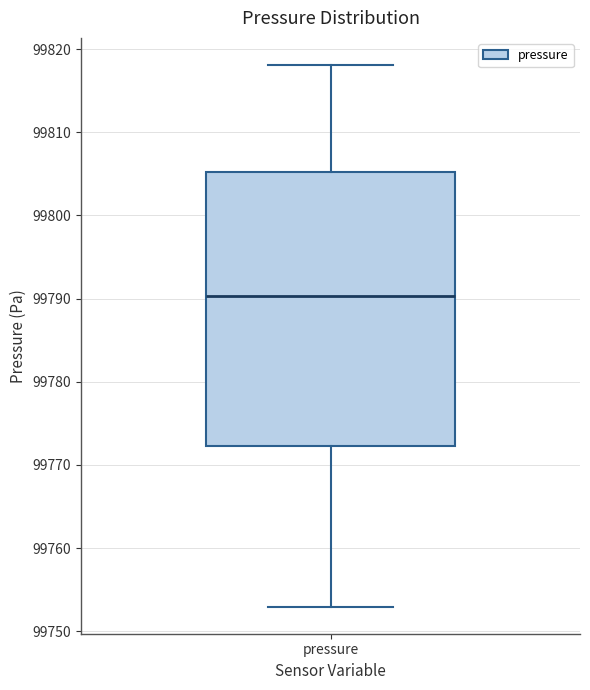

Read this box plot against the y-axis: the position of the median line, the range covered by the box, and the ends of both whiskers. The values are not printed on the chart, so give them approximately, as read against the axis.

median 99790, box 99772 to 99805, whiskers 99753 to 99818